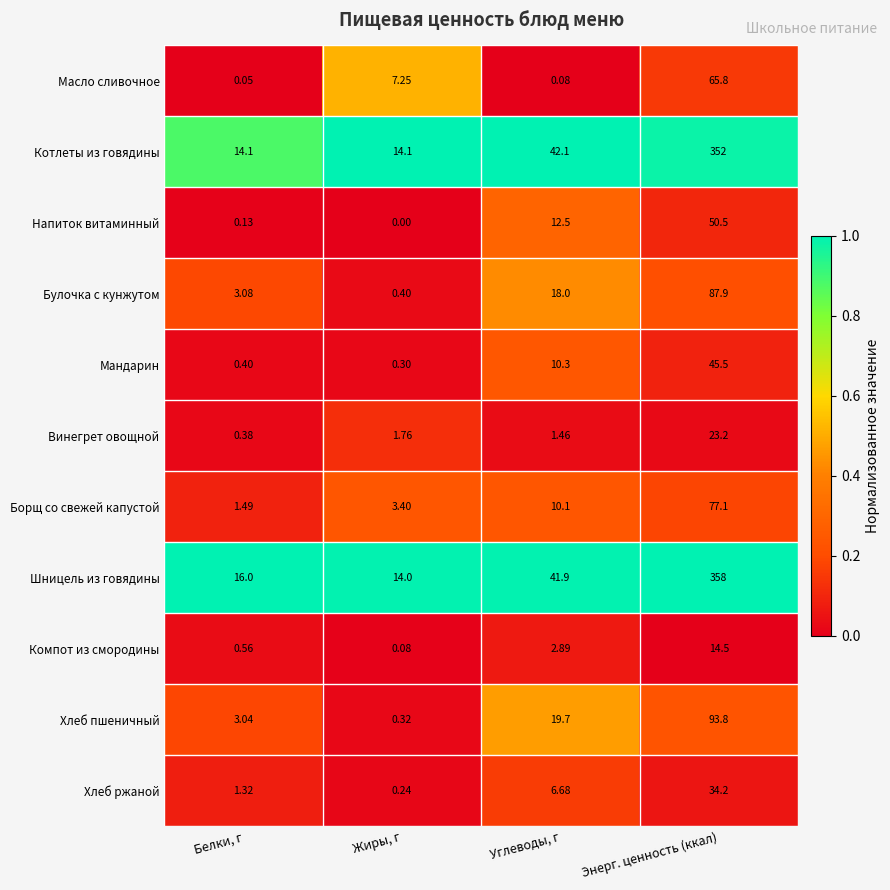

Which series has the largest total across all categories?

Шницель из говядины